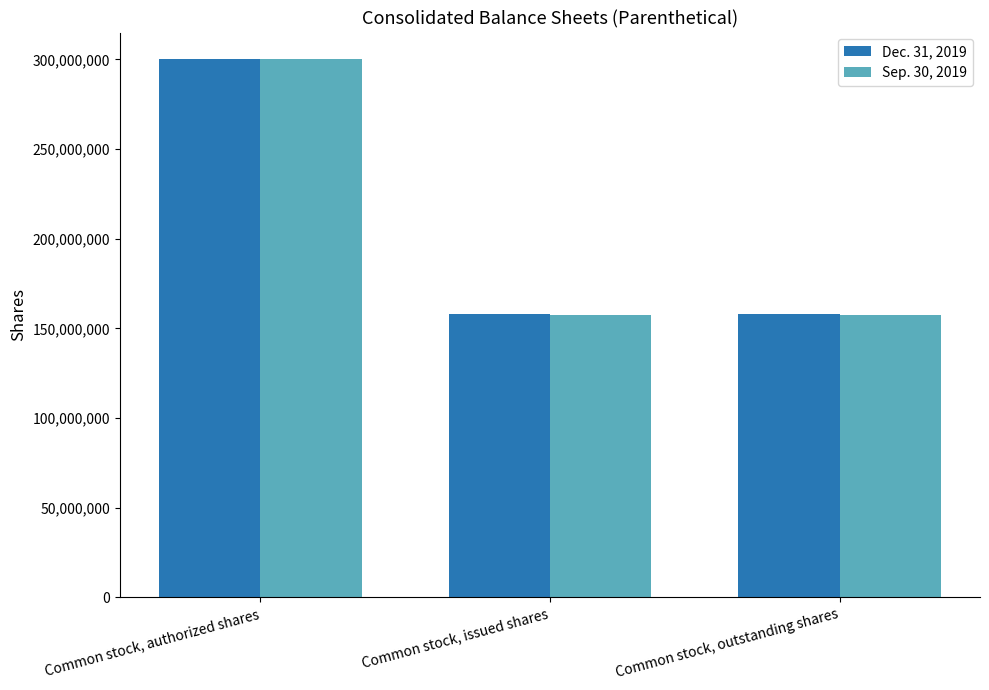

Is it true that Dec. 31, 2019 equals 158192180 at Common stock, issued shares?

True